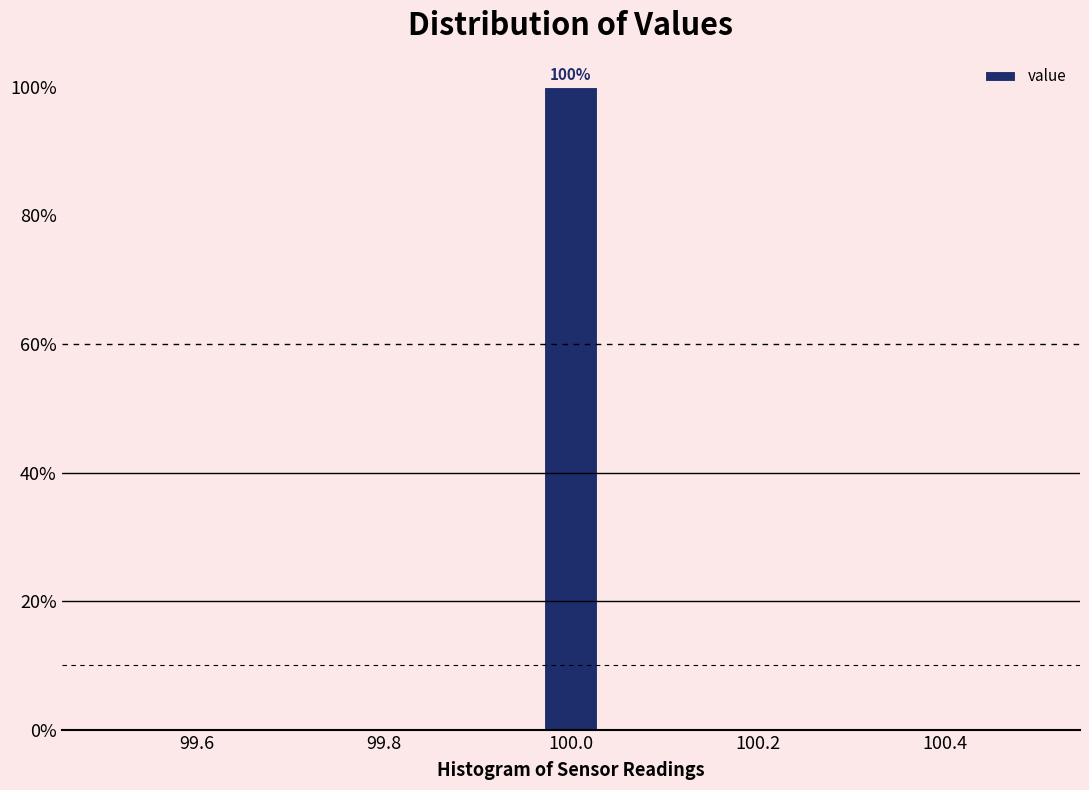

Read against the x-axis, roughly where is the centre of the tallest bar?

100.00